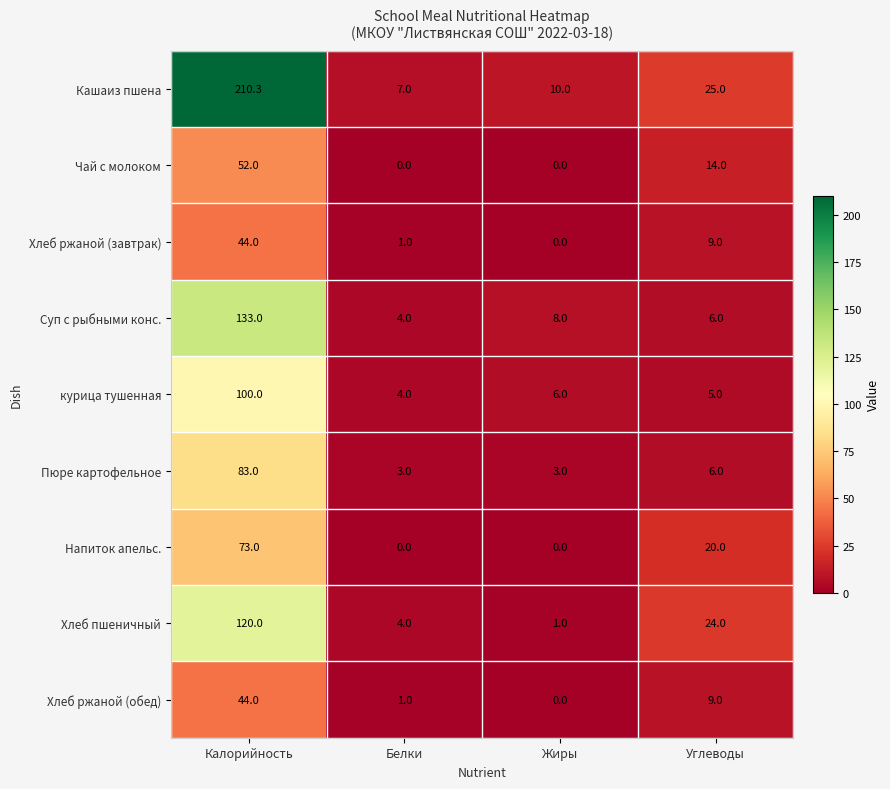

Between Калорийность and Углеводы, which series saw the biggest shift?

Кашаиз пшена